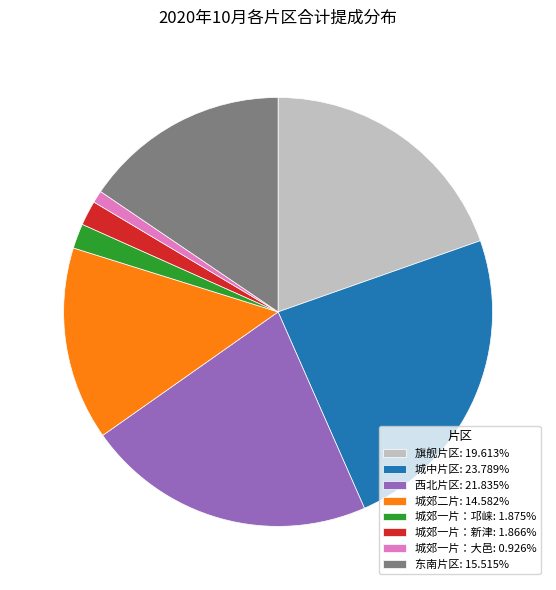

Combined, do 西北片区: 21.835% and 城郊一片：新津: 1.866% account for over 50%?

No